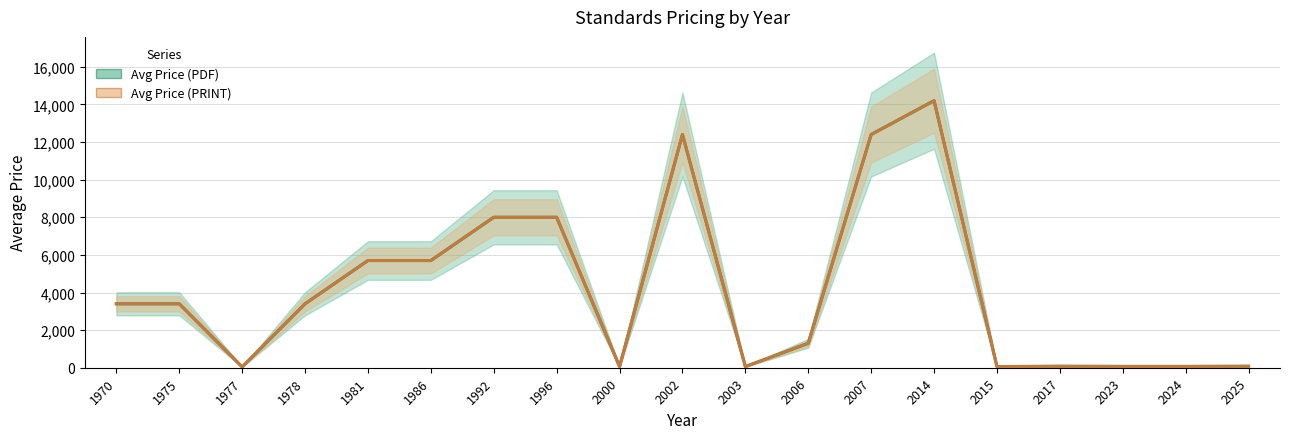

True or false: Avg Price (PRINT) has a value of 8000 at 1992.

True